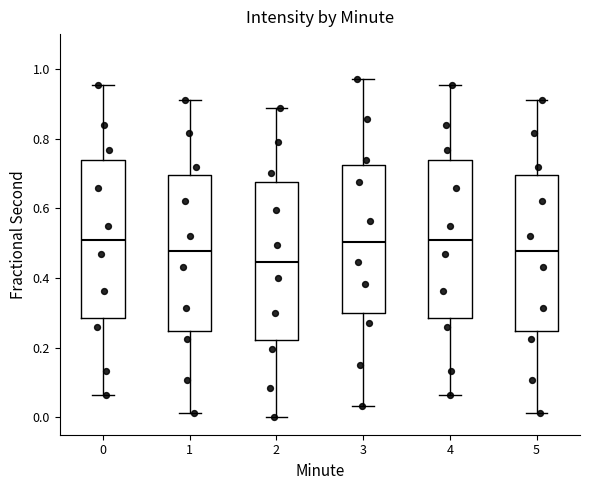

Where does the upper whisker of the box at x = 0 end on the y-axis? The values are not printed on the chart, so give them approximately, as read against the axis.

0.96